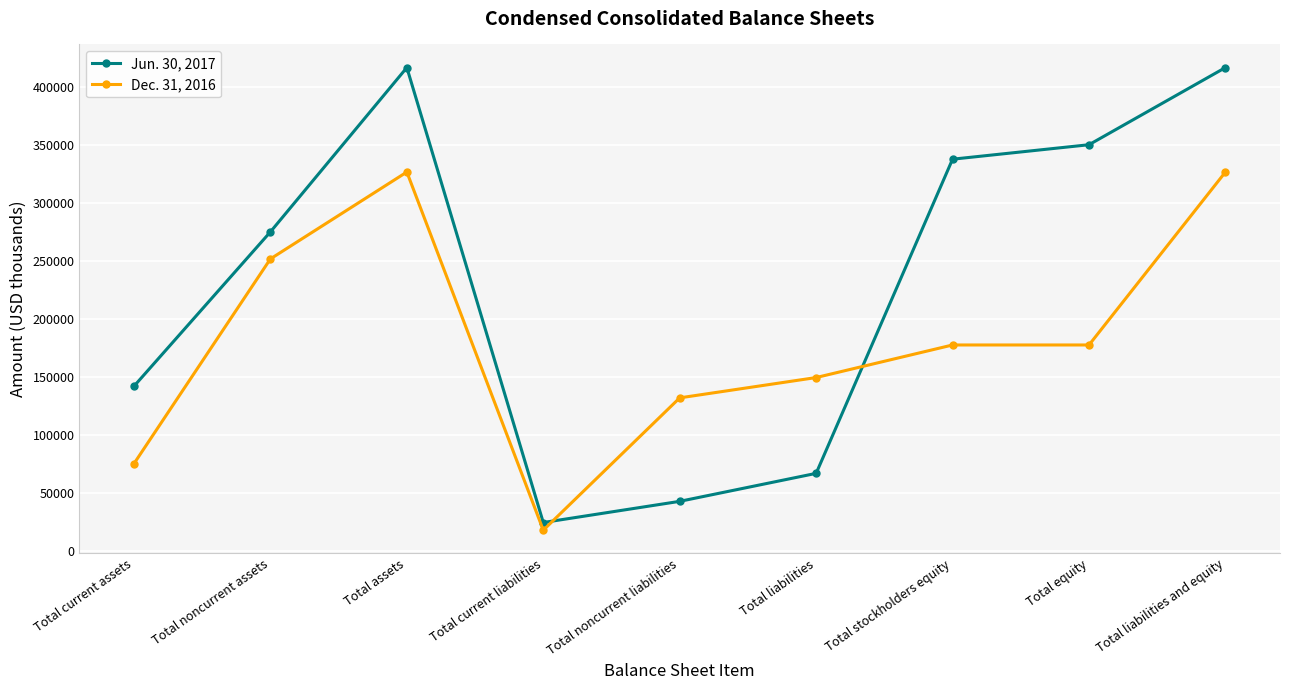

How many times do Dec. 31, 2016 and Jun. 30, 2017 cross each other?

2